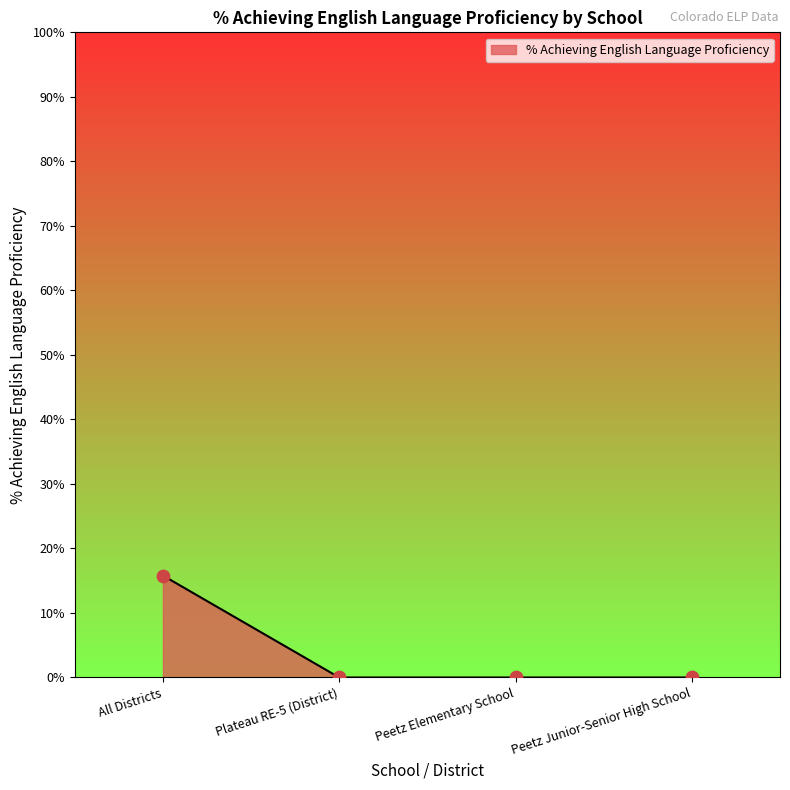

Which has a higher value, All Districts or Peetz Elementary School?

All Districts